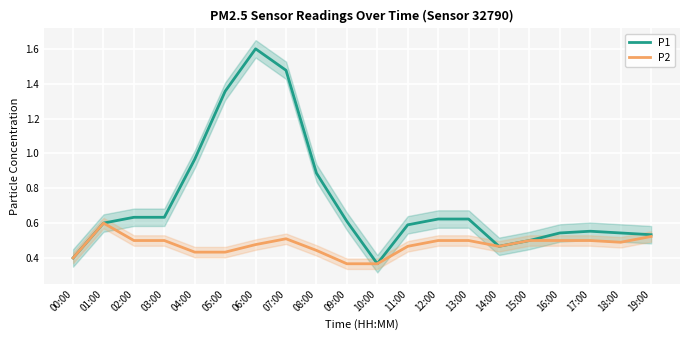

Count the P2 values in the range 0 to 1.

20